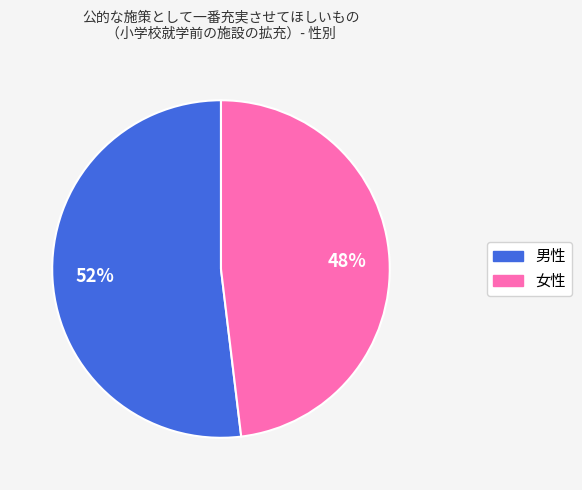

Is the sum of 男性 and 女性 greater than half?

Yes